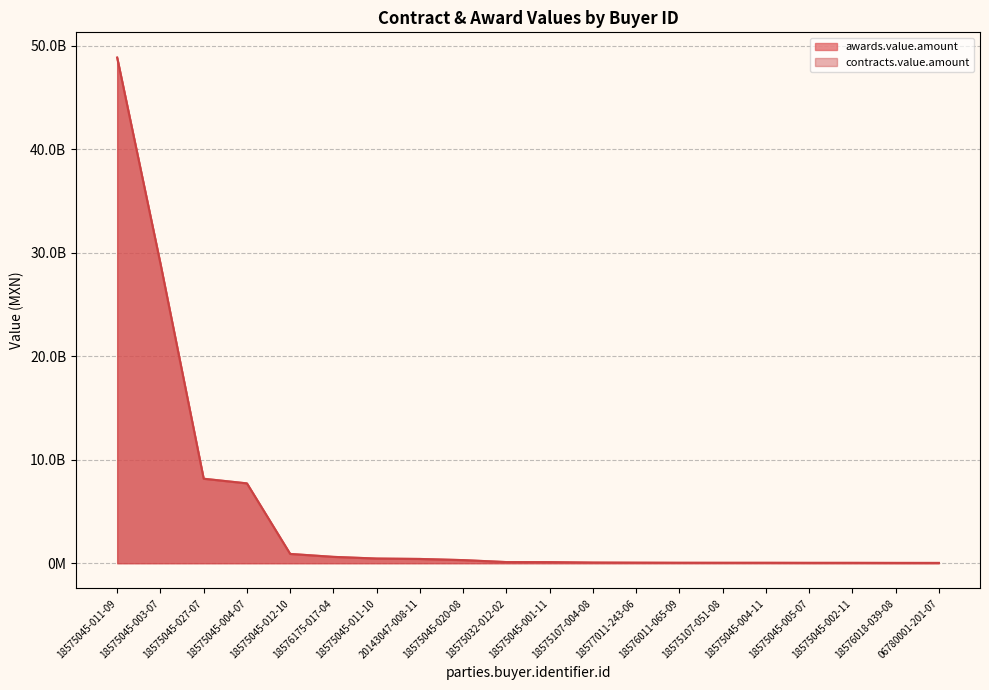

Reading left to right, extract all data points from this chart.

awards.value.amount: 18575045-011-09=48845329123.0	18575045-003-07=28953551848.0	18575045-027-07=8161739222.0	18575045-004-07=7712943027.0	18575045-012-10=896907022.1	18576175-017-04=613290000.0	18575045-011-10=450214126.2	20143047-008-11=411681118.8	18575045-020-08=299450835.8	18575032-012-02=109593746.5	18575045-001-11=104341120.2	18575107-004-08=61827269.9	18577011-243-06=51021603.8	18576011-065-09=41747219.3	18575107-051-08=39851290.5	18575045-004-11=39763767.5	18575045-005-07=34516042.7	18575045-002-11=34424745.5	18576018-039-08=28816069.6	06780001-201-07=26981500.0
contracts.value.amount: 18575045-011-09=48845329123.0	18575045-003-07=28953551848.0	18575045-027-07=8161739222.0	18575045-004-07=7712943027.0	18575045-012-10=896907022.1	18576175-017-04=613290000.0	18575045-011-10=450214126.2	20143047-008-11=411681118.8	18575045-020-08=299450835.8	18575032-012-02=109593746.5	18575045-001-11=104341120.2	18575107-004-08=61827269.9	18577011-243-06=51021603.8	18576011-065-09=41747219.3	18575107-051-08=39851290.5	18575045-004-11=39763767.5	18575045-005-07=34516042.7	18575045-002-11=34424745.5	18576018-039-08=28816069.6	06780001-201-07=26981500.0